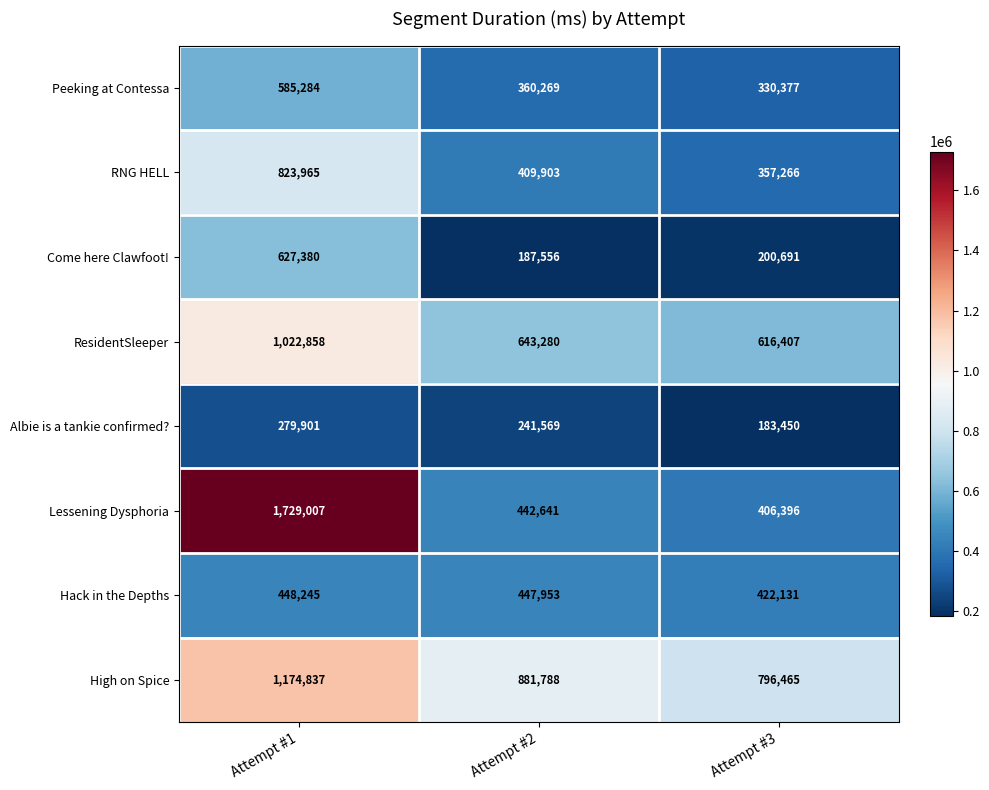

Is the value of RNG HELL at Attempt #2 greater than the value of Albie is a tankie confirmed? at Attempt #1?

Yes